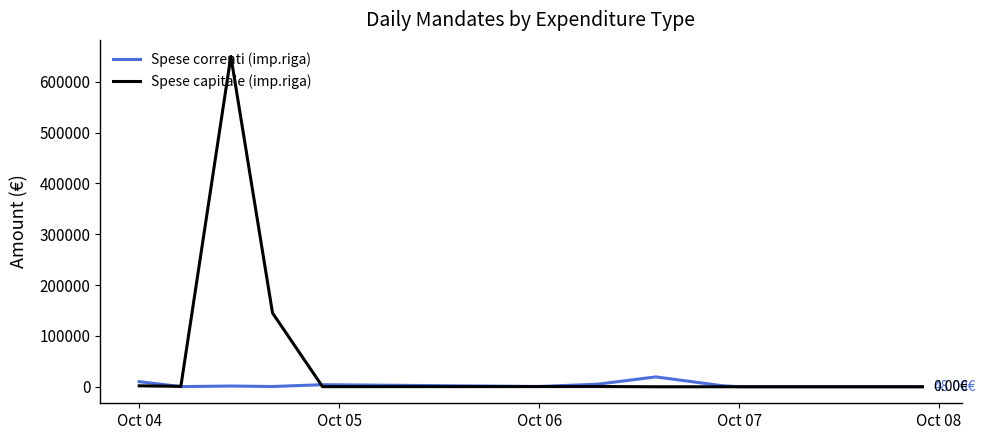

How many positive values does the Spese capitale (imp.riga) series have?

7